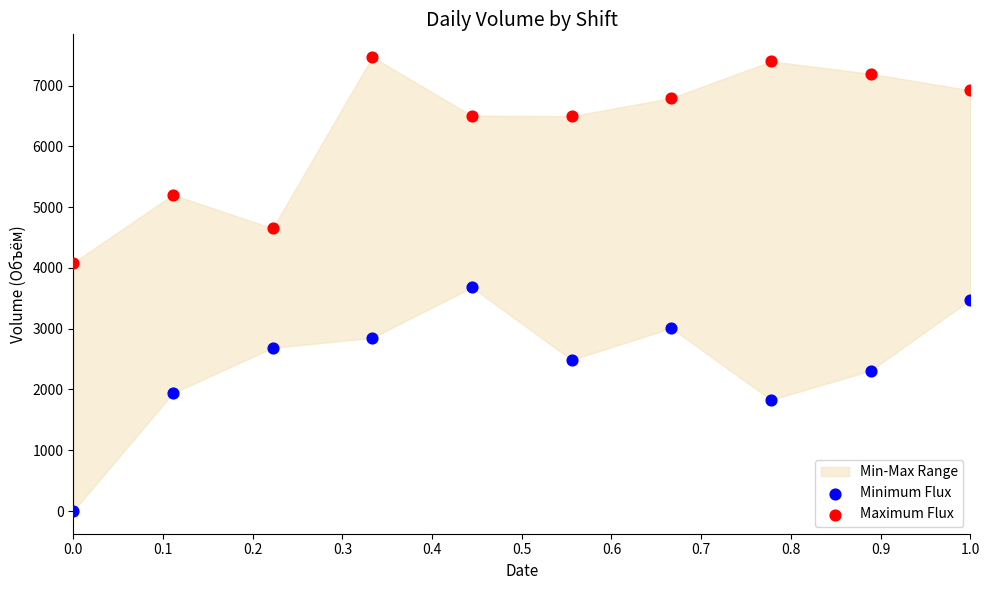

In the Maximum Flux series, what Y value is closest to 5777?

5202.1